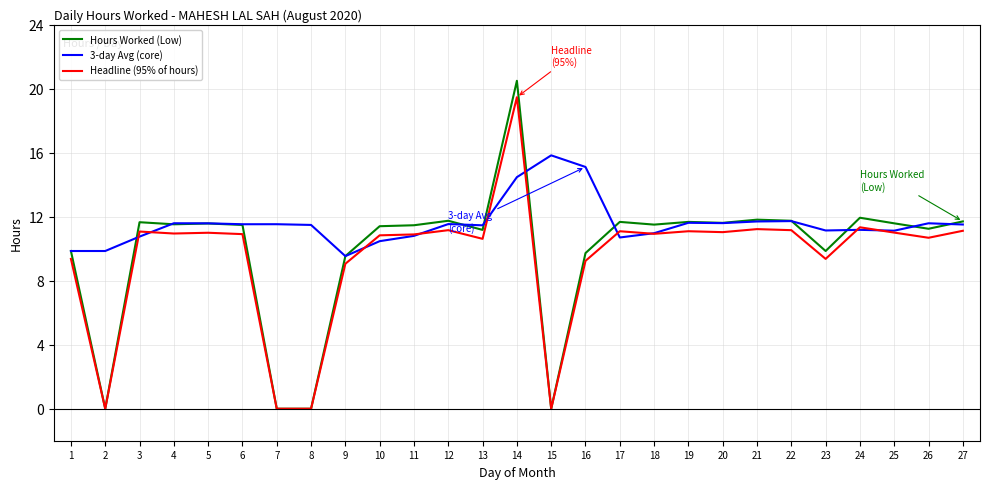

Which series has the largest range (max minus min)?

Hours Worked (Low)